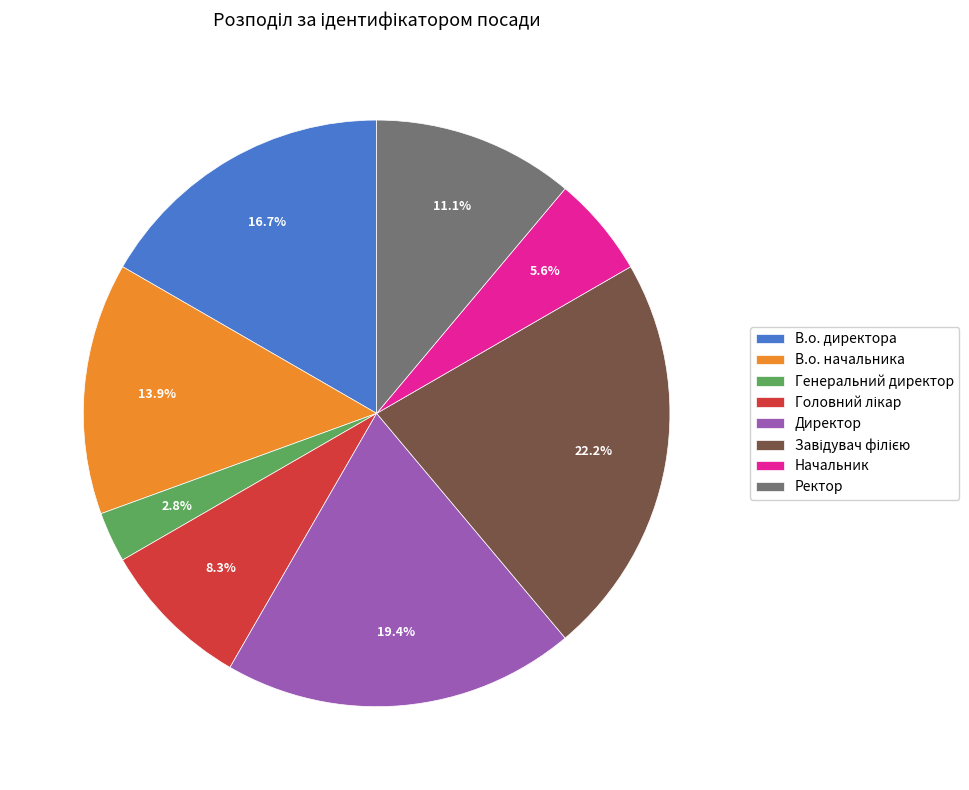

Is it true that Директор is 19% of the pie?

True